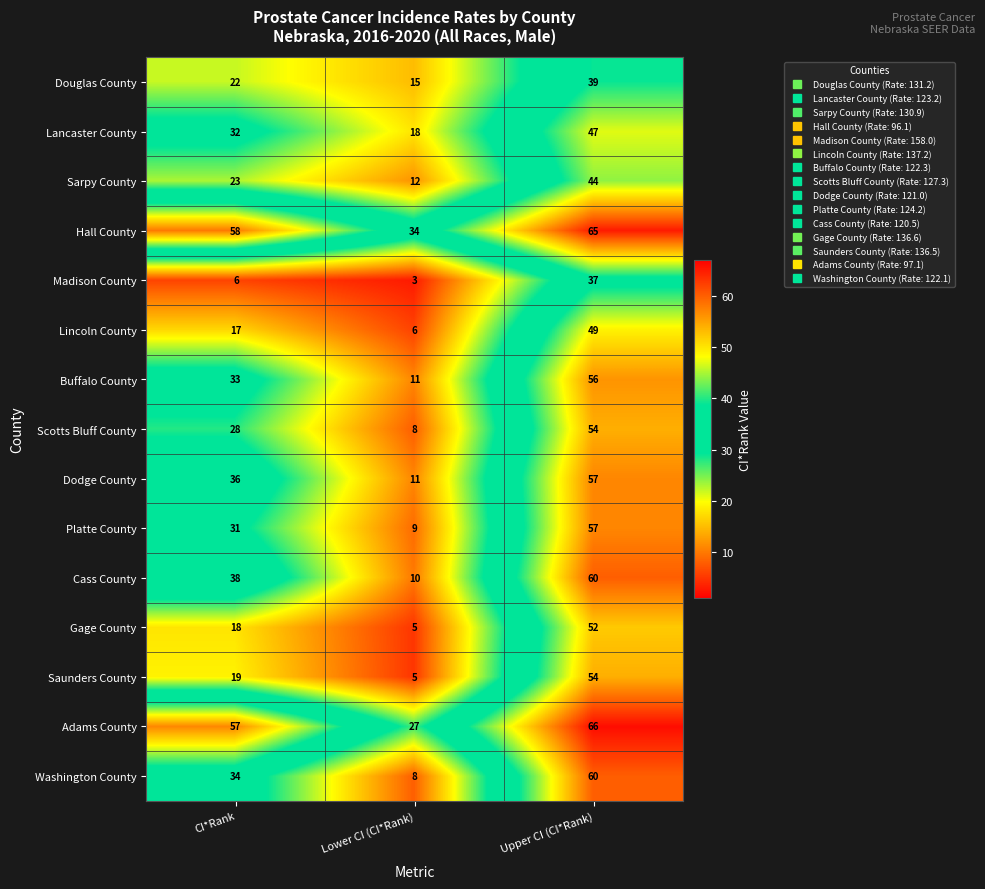

Is the value of Gage County at CI*Rank greater than the value of Hall County at Upper CI (CI*Rank)?

No